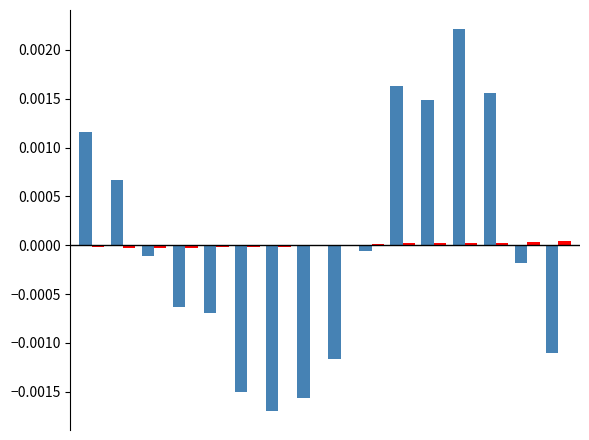

At which category does the chart reach its minimum across all series?

6